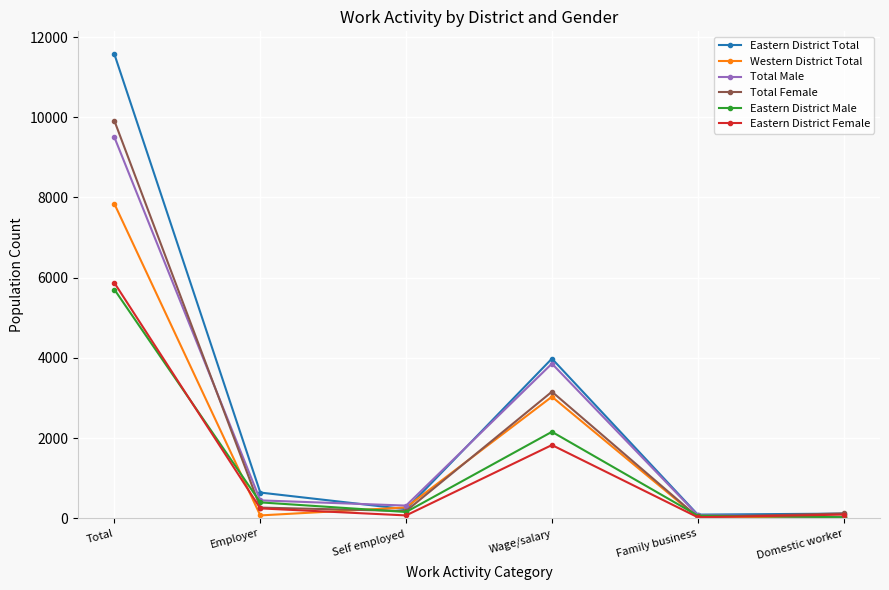

What are all the series names shown in the legend?

Eastern District Total, Western District Total, Total Male, Total Female, Eastern District Male, Eastern District Female